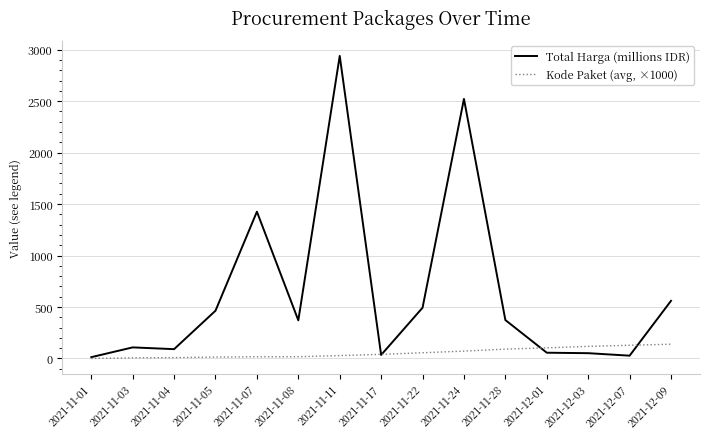

Does the chart have visible grid lines?

Yes